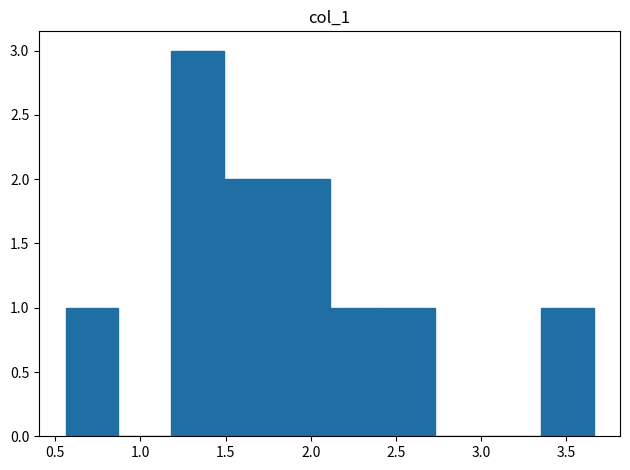

Reading left to right, transcribe this chart: for each bar, give the range it covers on the x-axis and its height. Neither the bar edges nor the heights are printed on the chart, so give them approximately, as read against the axes.

0.56 to 0.87: 1
0.87 to 1.18: 0
1.18 to 1.49: 3
1.49 to 1.80: 2
1.80 to 2.11: 2
2.11 to 2.42: 1
2.42 to 2.73: 1
2.73 to 3.04: 0
3.04 to 3.35: 0
3.35 to 3.66: 1